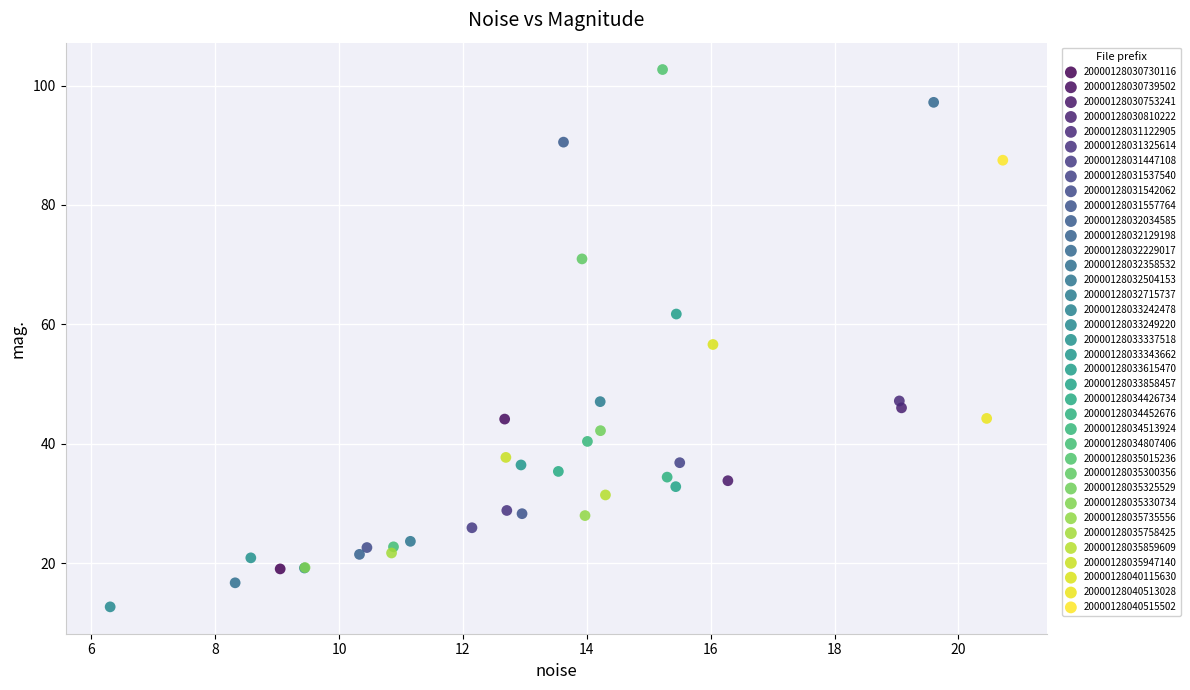

Which series contains the highest Y value?

20000128035015236